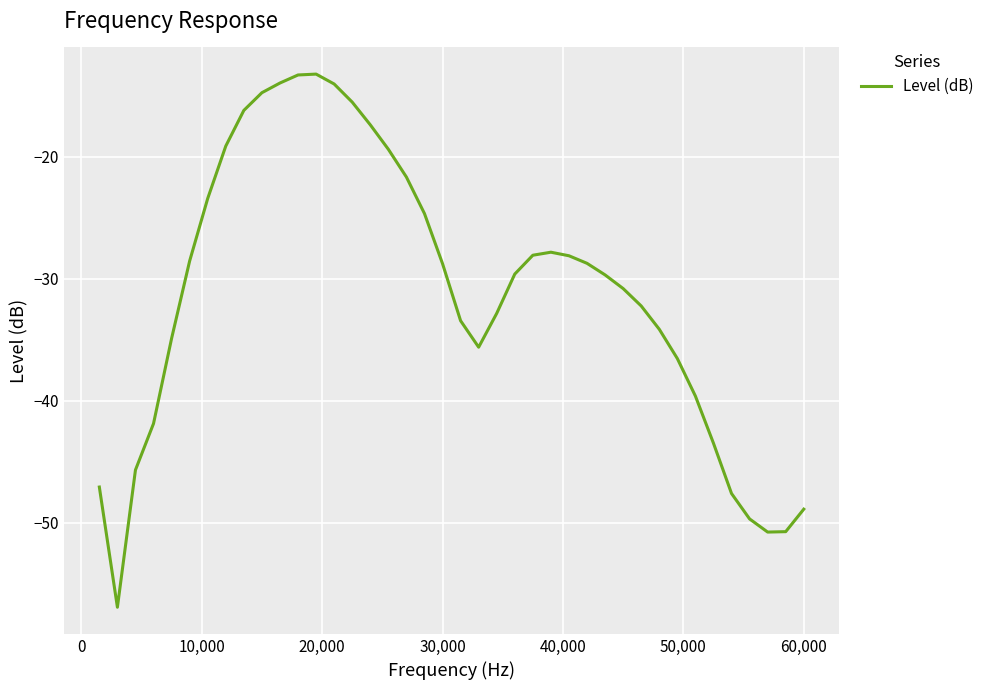

Is this an area chart (filled region under the line)?

No